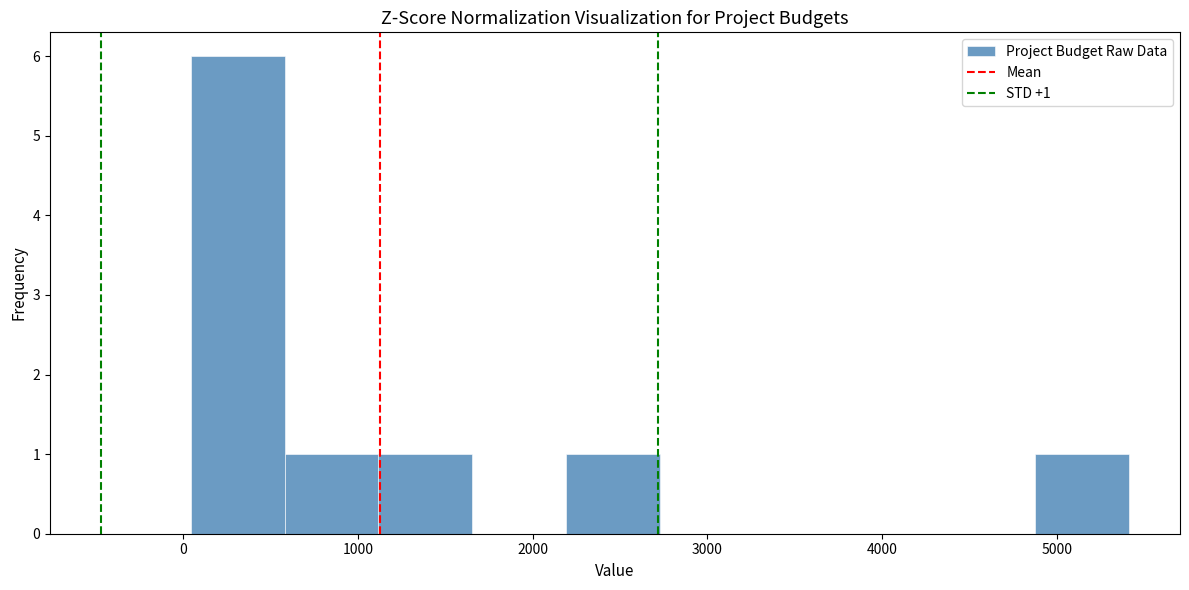

Over which range of the x-axis is the bar tallest?

0 to 600